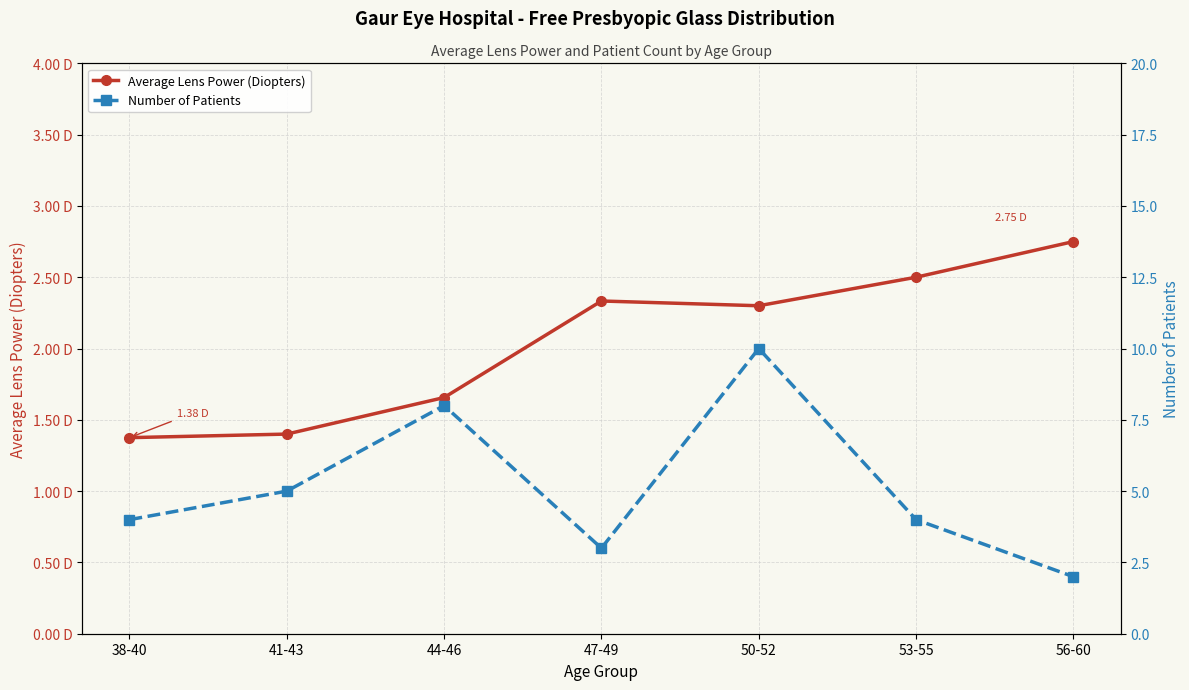

Which series has the largest range (max minus min)?

Number of Patients